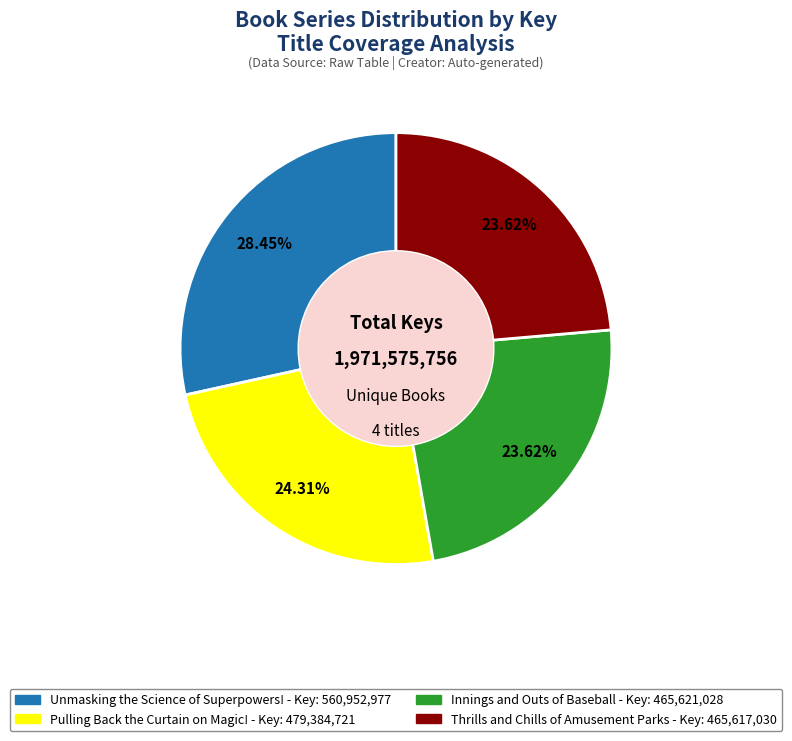

Which category has the biggest portion of the pie?

Unmasking the Science of Superpowers!